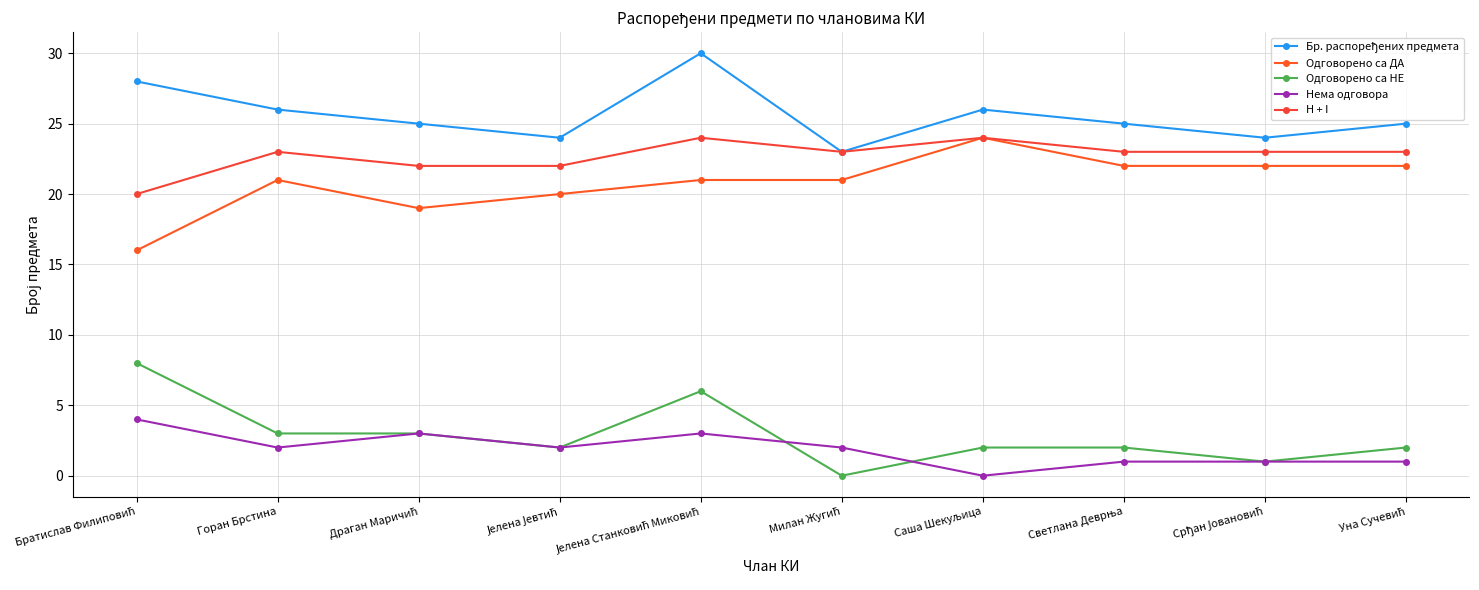

Reading left to right, transcribe all the data shown in this chart.

Бр. распоређених предмета: Братислав Филиповић=28	Горан Брстина=26	Драган Маричић=25	Јелена Јевтић=24	Јелена Станковић Миковић=30	Милан Жугић=23	Саша Шекуљица=26	Светлана Деврња=25	Срђан Јовановић=24	Уна Сучевић=25
Одговорено са ДА: Братислав Филиповић=16	Горан Брстина=21	Драган Маричић=19	Јелена Јевтић=20	Јелена Станковић Миковић=21	Милан Жугић=21	Саша Шекуљица=24	Светлана Деврња=22	Срђан Јовановић=22	Уна Сучевић=22
Одговорено са НЕ: Братислав Филиповић=8	Горан Брстина=3	Драган Маричић=3	Јелена Јевтић=2	Јелена Станковић Миковић=6	Милан Жугић=0	Саша Шекуљица=2	Светлана Деврња=2	Срђан Јовановић=1	Уна Сучевић=2
Нема одговора: Братислав Филиповић=4	Горан Брстина=2	Драган Маричић=3	Јелена Јевтић=2	Јелена Станковић Миковић=3	Милан Жугић=2	Саша Шекуљица=0	Светлана Деврња=1	Срђан Јовановић=1	Уна Сучевић=1
H + I: Братислав Филиповић=20	Горан Брстина=23	Драган Маричић=22	Јелена Јевтић=22	Јелена Станковић Миковић=24	Милан Жугић=23	Саша Шекуљица=24	Светлана Деврња=23	Срђан Јовановић=23	Уна Сучевић=23